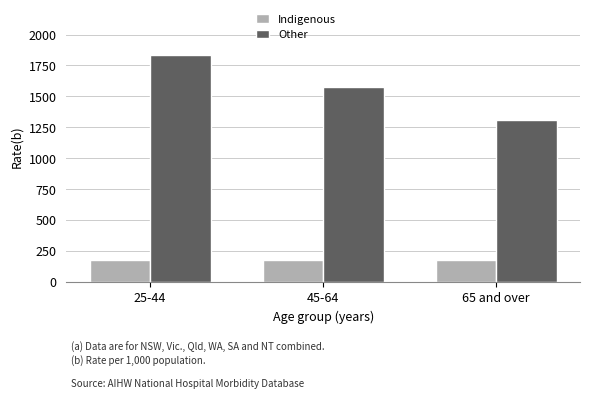

What is the average value of the Other series?

1573.2